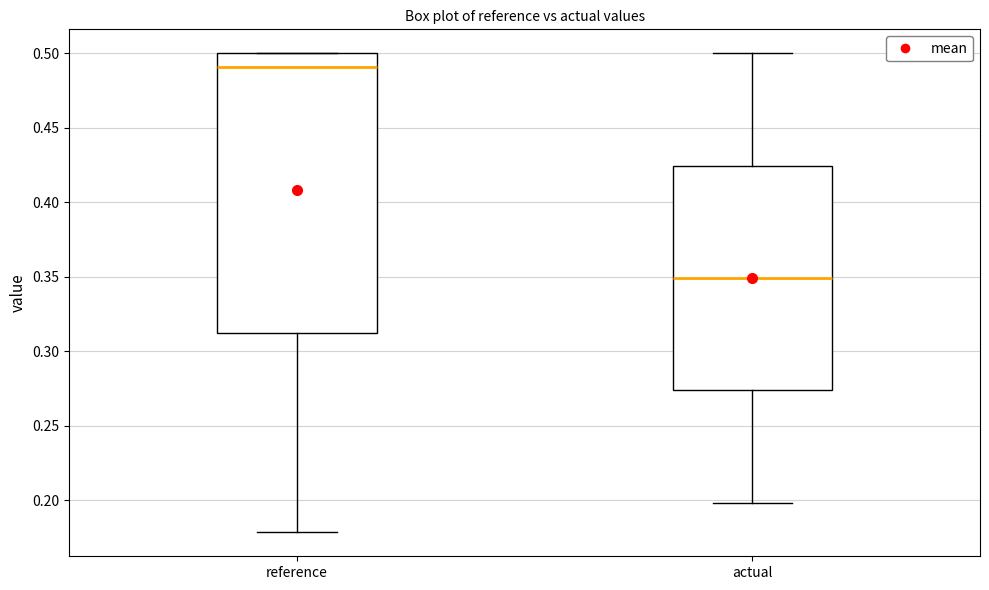

Which box's median line is the highest?

reference